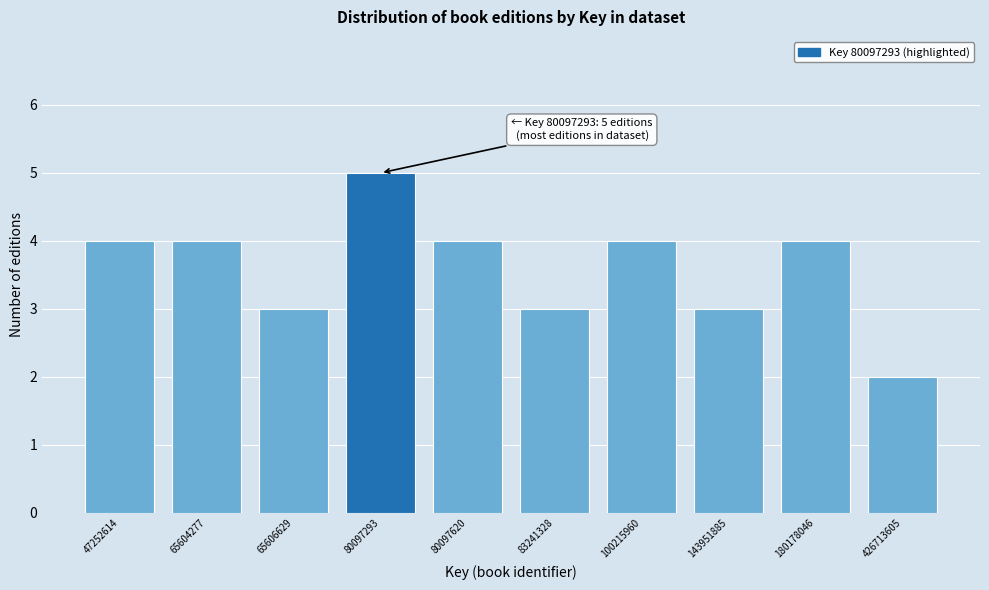

Reading left to right, transcribe all the data shown in this chart.

4	4	3	5	4	3	4	3	4	2